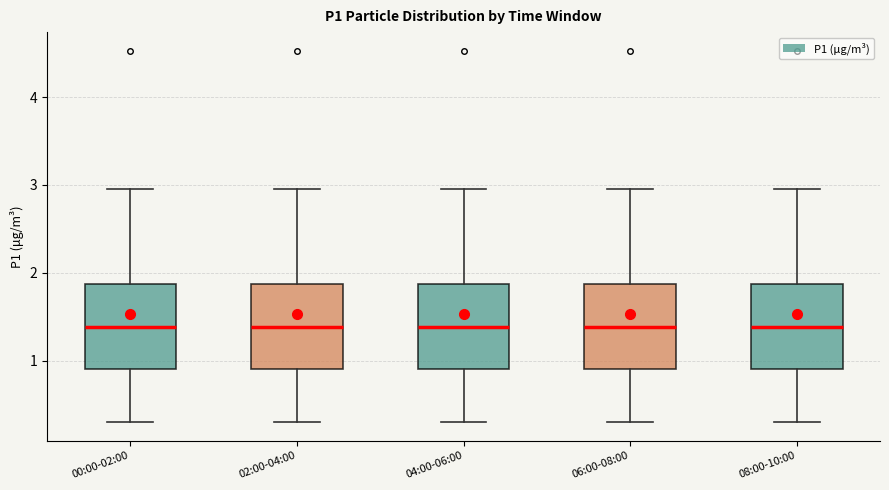

Reading left to right, transcribe this box plot: for each box, give where its median line is, the range the box spans, and where its two whiskers end, as read against the y-axis. The values are not printed on the chart, so give them approximately, as read against the axis.

00:00-02:00: median 1.4, box 0.9 to 1.9, whiskers 0.3 to 3.0
02:00-04:00: median 1.4, box 0.9 to 1.9, whiskers 0.3 to 3.0
04:00-06:00: median 1.4, box 0.9 to 1.9, whiskers 0.3 to 3.0
06:00-08:00: median 1.4, box 0.9 to 1.9, whiskers 0.3 to 3.0
08:00-10:00: median 1.4, box 0.9 to 1.9, whiskers 0.3 to 3.0